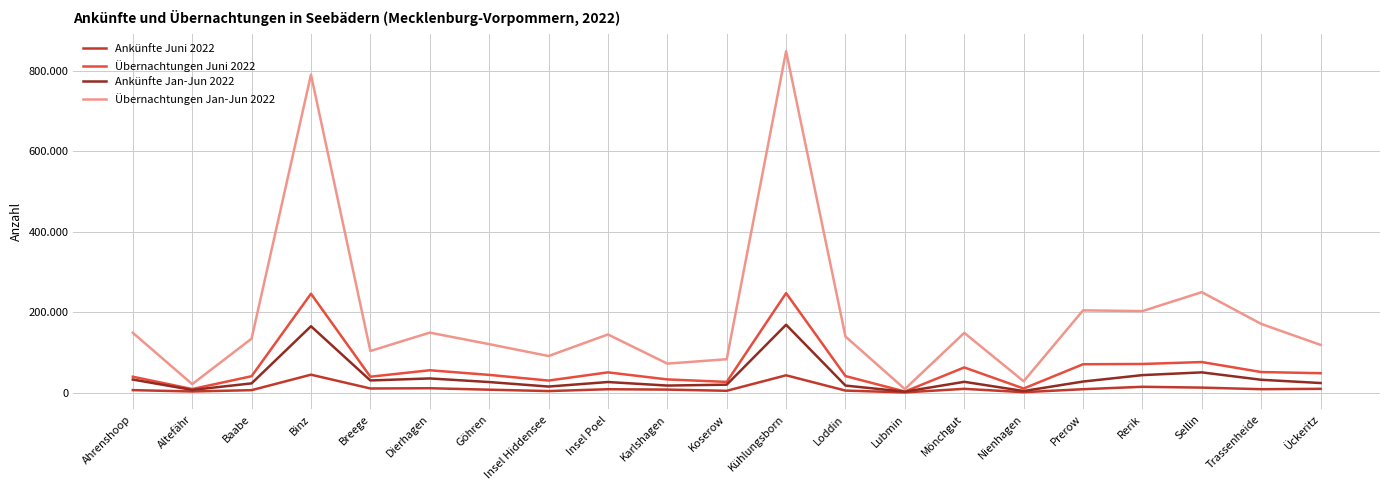

What is the sum of all Übernachtungen Jan-Jun 2022 values?

3985253